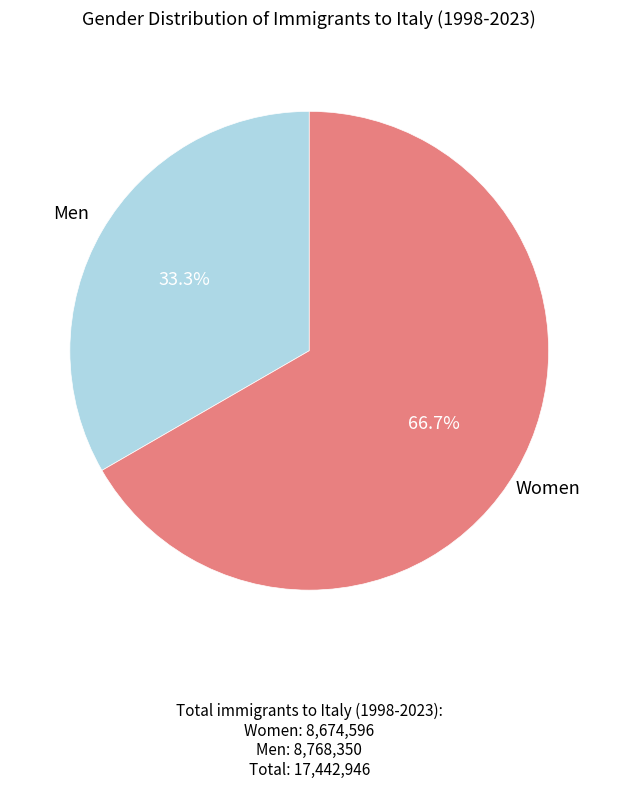

How many segments does this pie chart have?

2